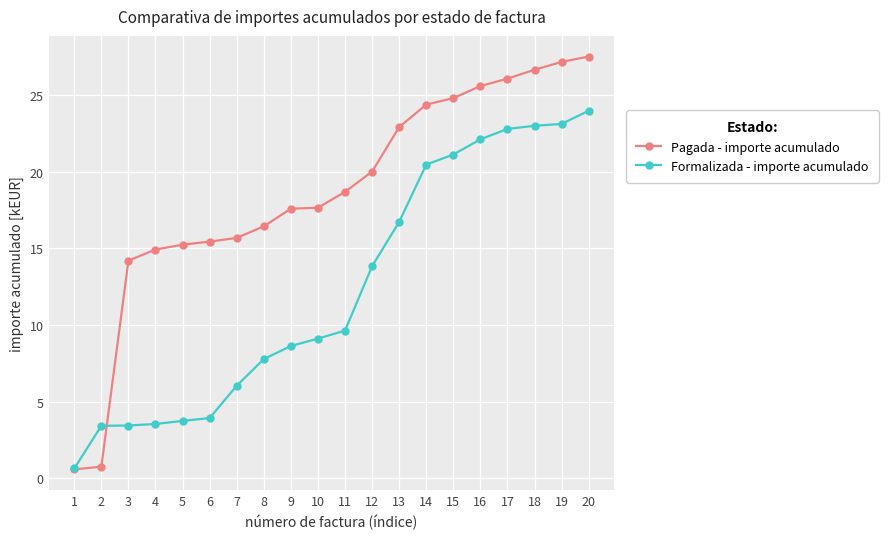

What is the difference between the Formalizada - importe acumulado values at 9 and 15?

12.5